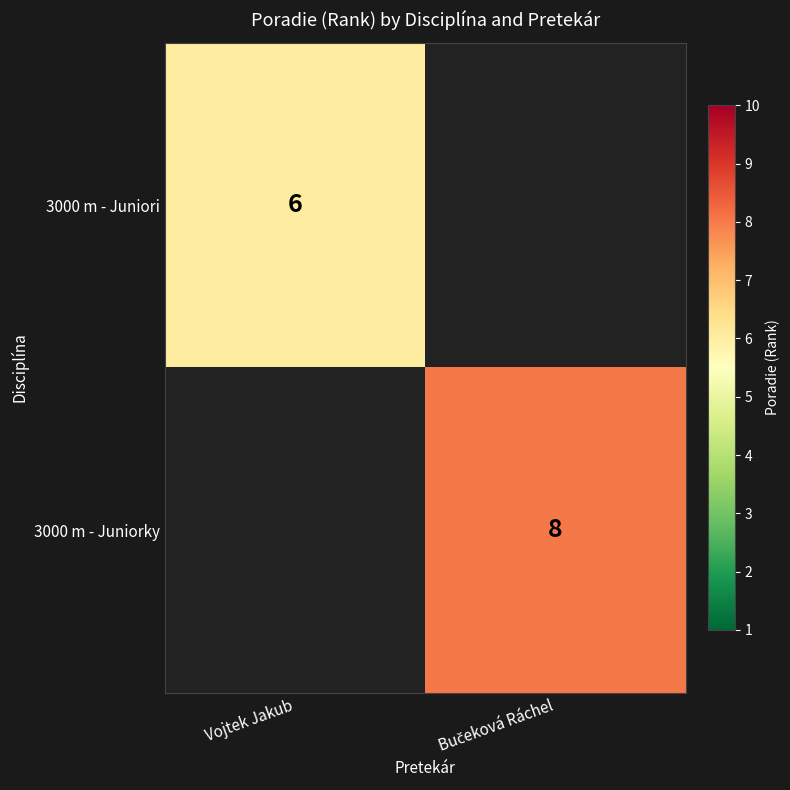

Is it true that 3000 m - Juniori equals 6 at Vojtek Jakub?

True